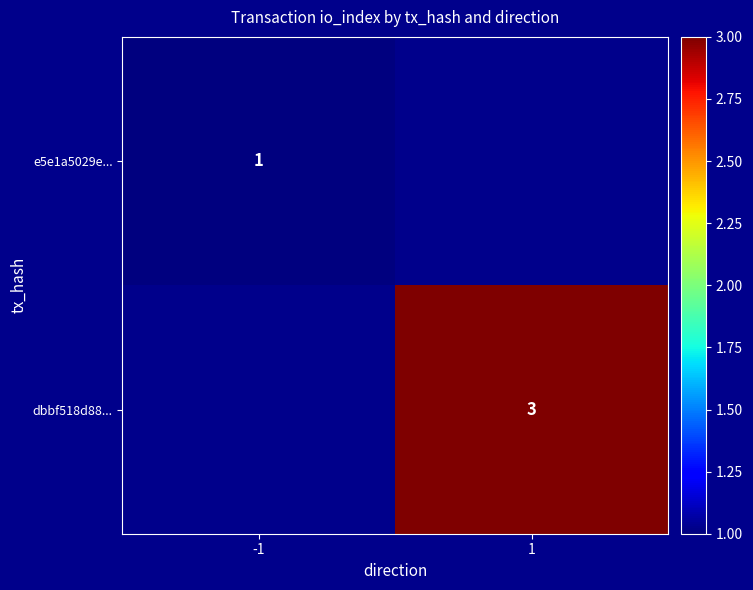

Is the value of e5e1a5029e... at -1 greater than the value of dbbf518d88... at 1?

No